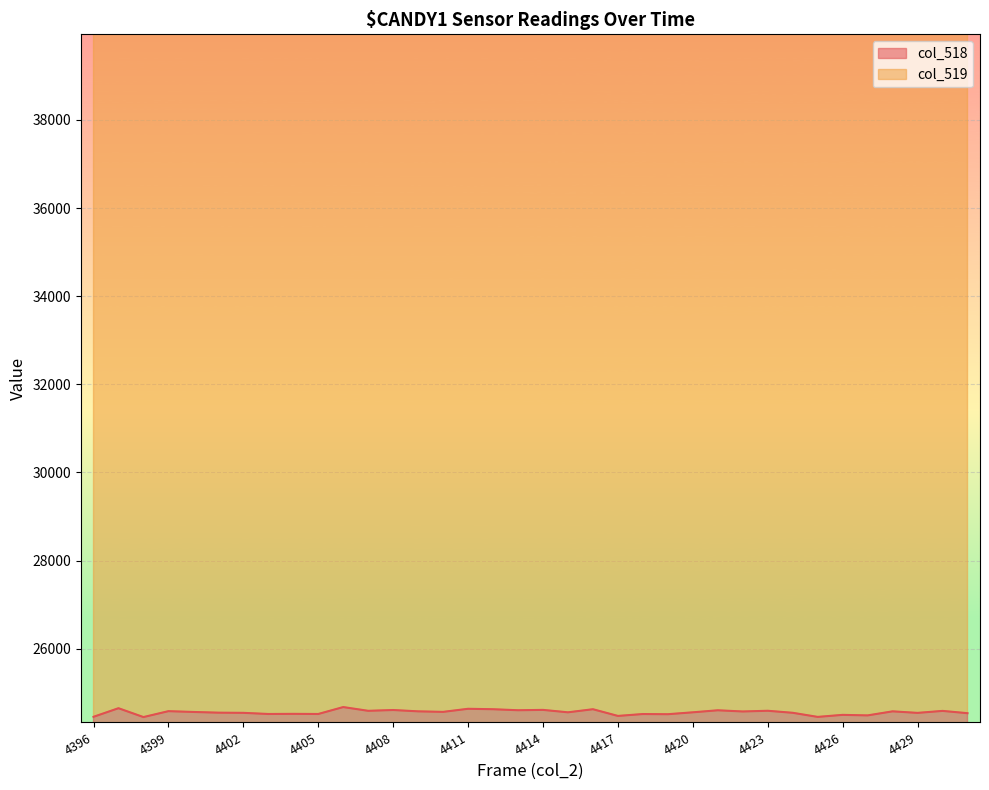

At which category does the data reach its first local peak?

4397